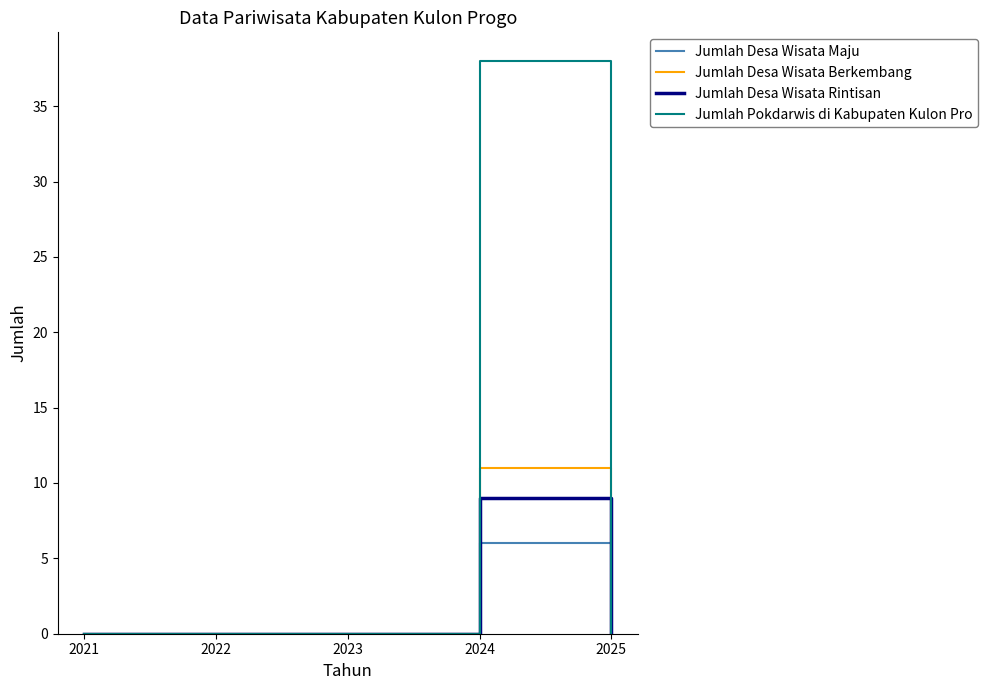

What is the spread (max minus min) of values at 2024?

32